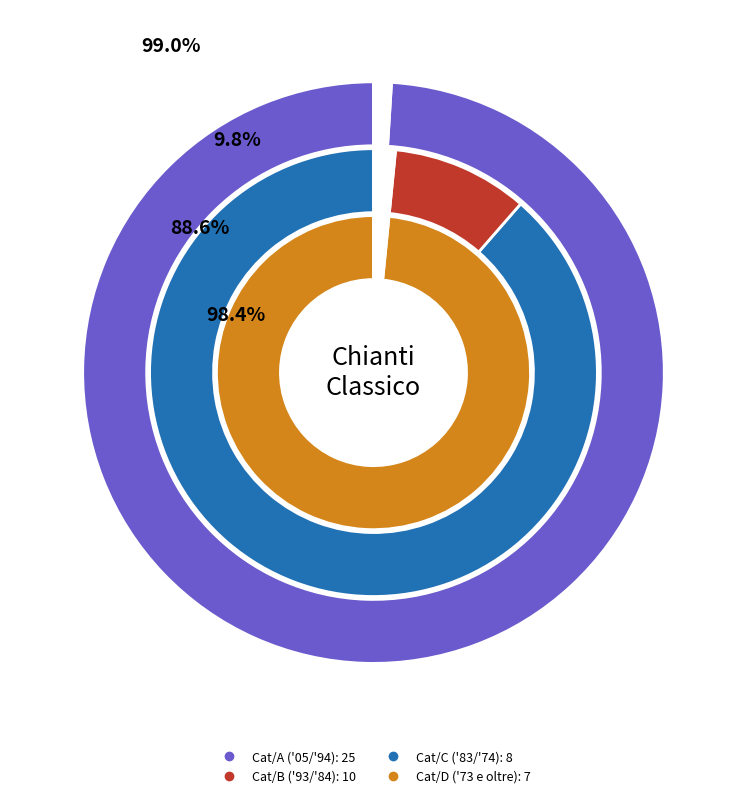

Does Cat/D (M) account for over 50% of the chart?

No